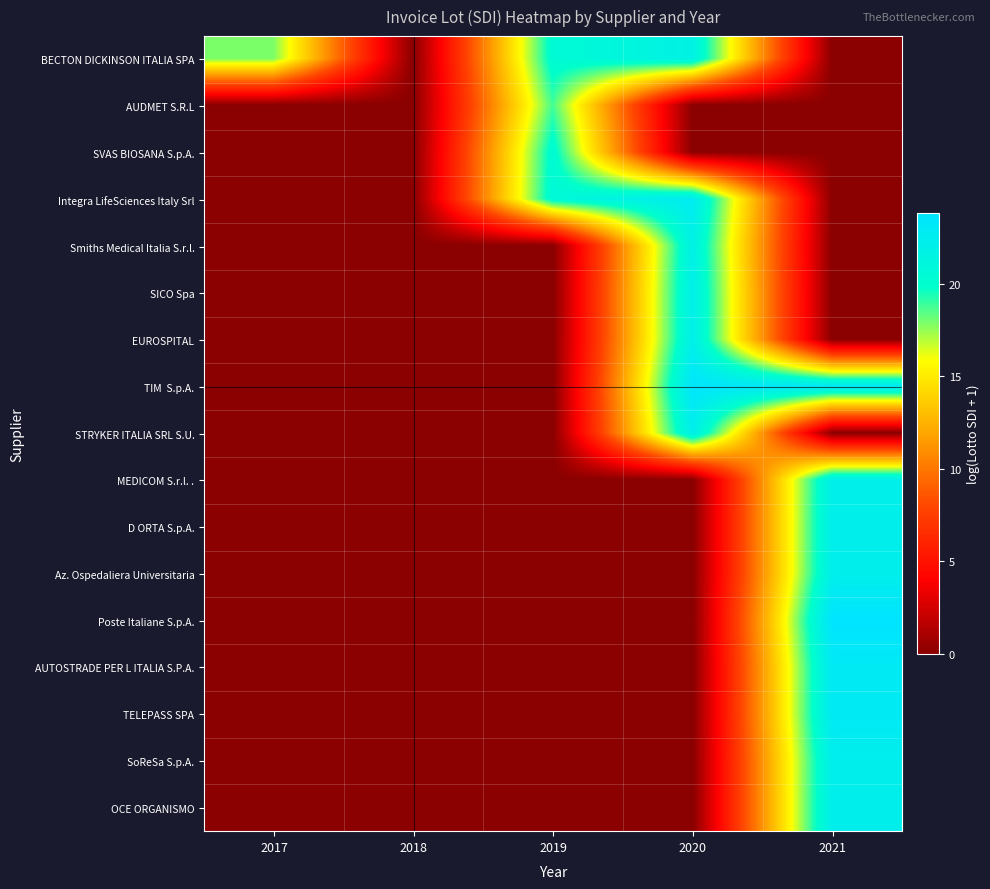

Which category has the lowest value across all series?

2018